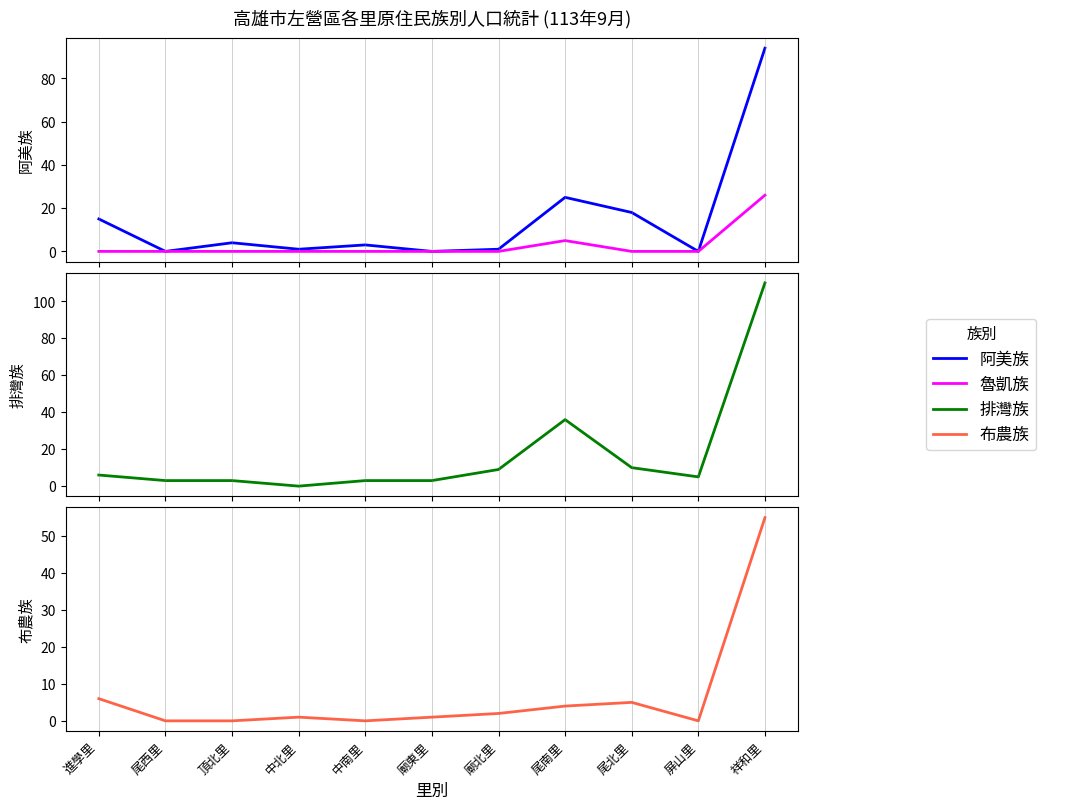

True or false: 魯凱族 and 阿美族 cross at least once.

False